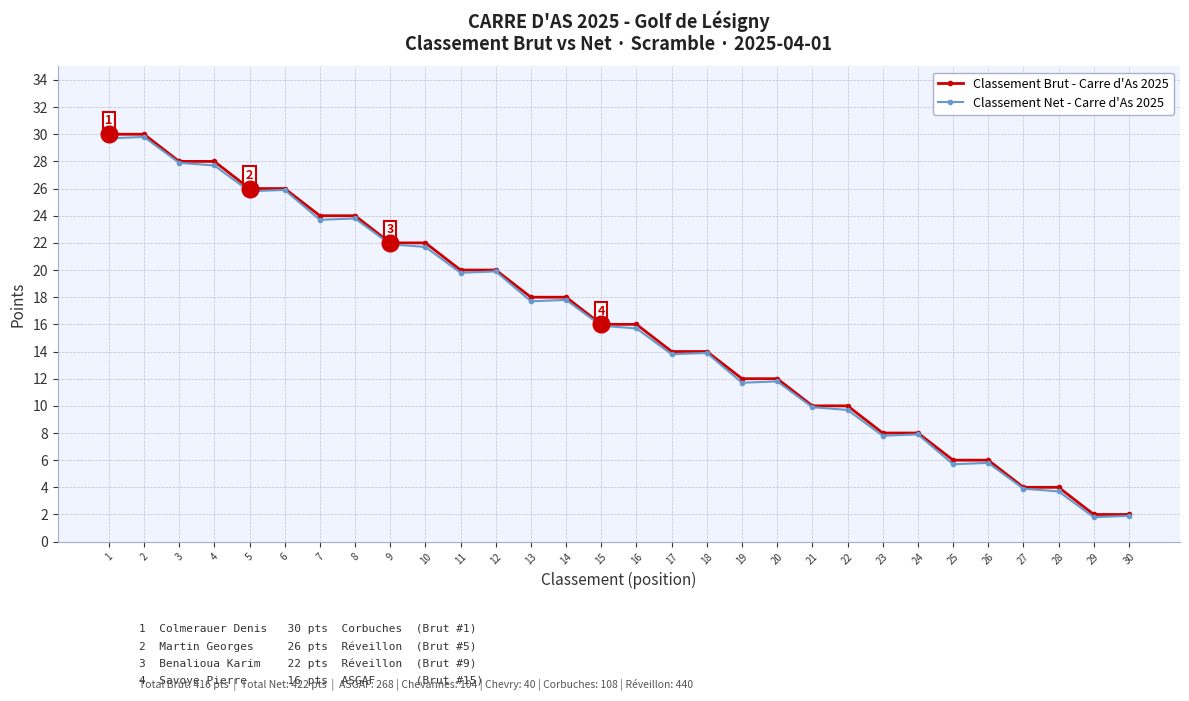

What is the maximum value shown in the chart?

30.0